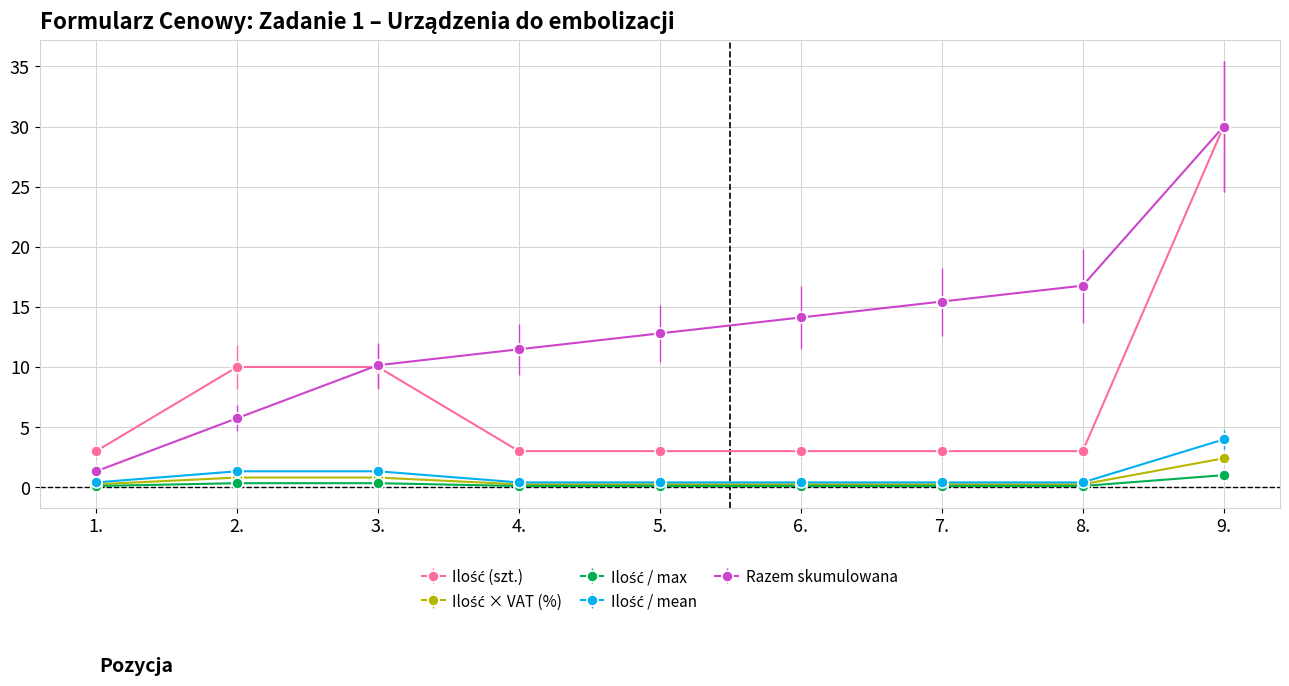

How many lines are shown in the chart?

5